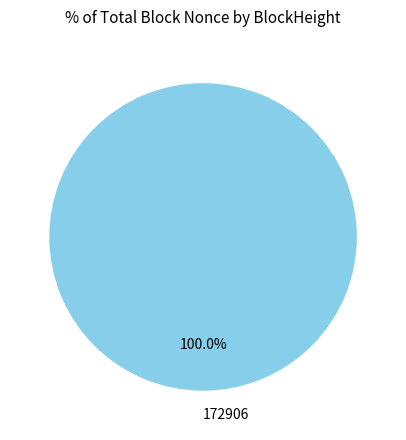

Is it true that 172906 is 100% of the pie?

True